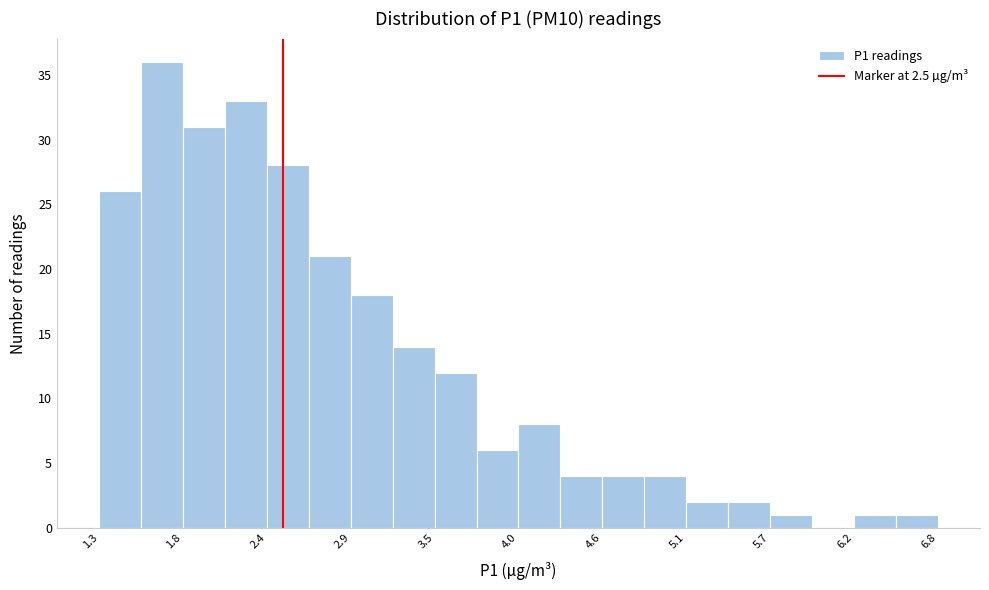

Around what value on the x-axis is the tallest bar? Give the approximate position of its centre, as read against the axis.

1.7